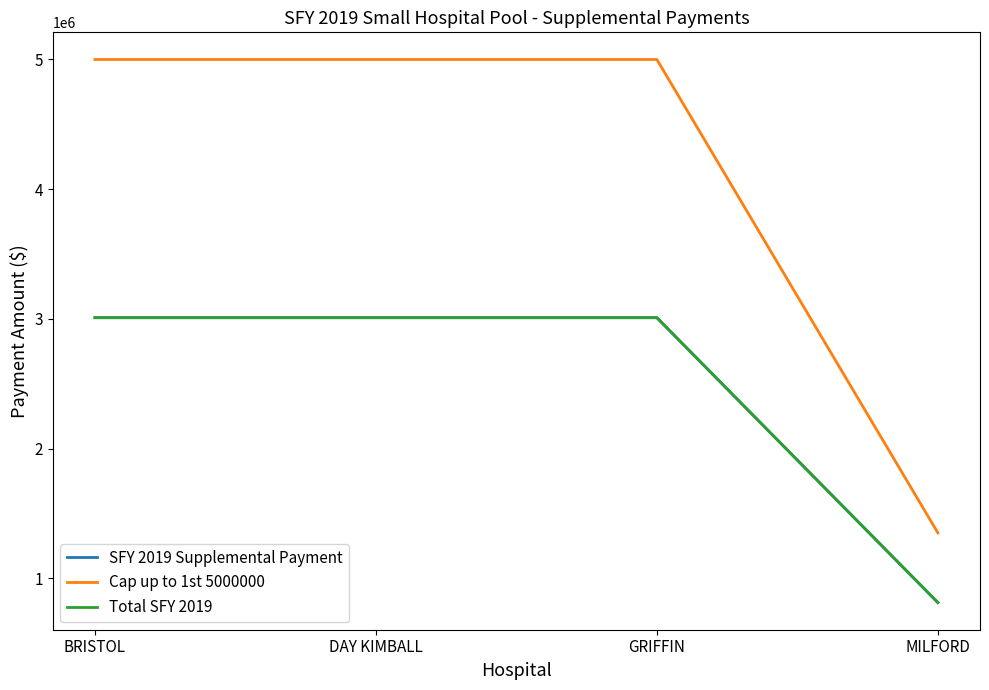

Is it true that Cap up to 1st 5000000 equals 1350019 at MILFORD?

True